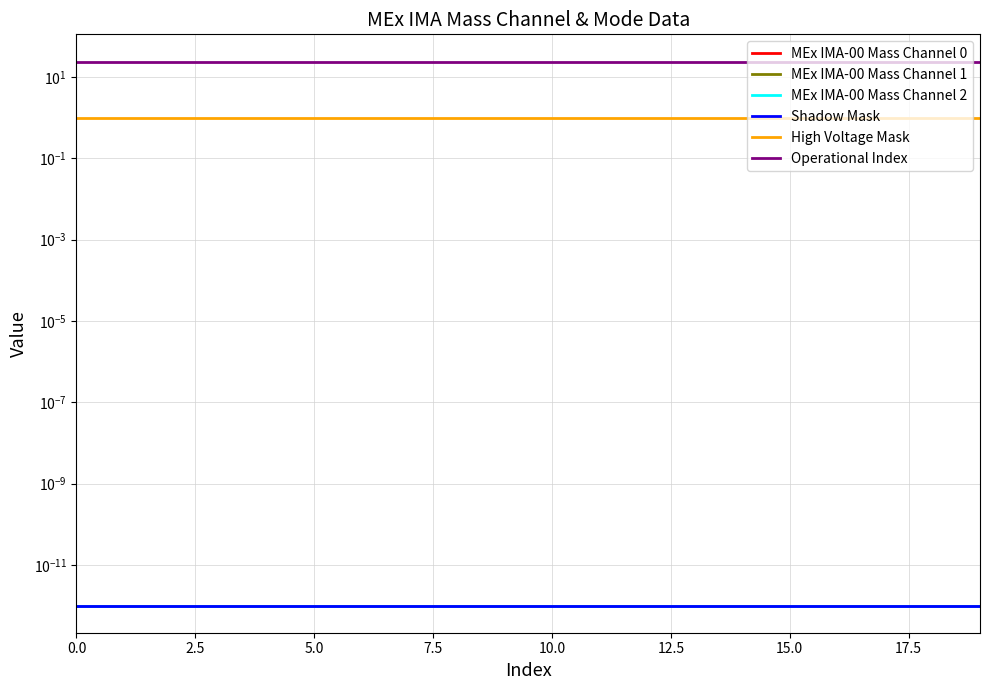

How many lines are shown in the chart?

6